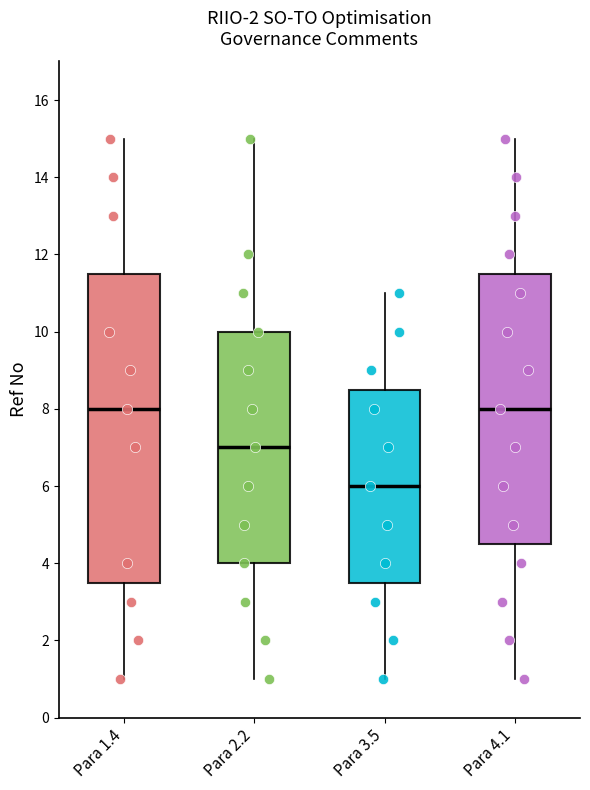

Reading left to right, read every box against the y-axis: the position of its median line, the range the box covers, and the ends of its whiskers. The values are not printed on the chart, so give them approximately, as read against the axis.

Para 1.4: median 8.0, box 3.6 to 11.6, whiskers 1.0 to 15.0
Para 2.2: median 7.0, box 4.0 to 10.0, whiskers 1.0 to 15.0
Para 3.5: median 6.0, box 3.6 to 8.6, whiskers 1.0 to 11.0
Para 4.1: median 8.0, box 4.6 to 11.6, whiskers 1.0 to 15.0